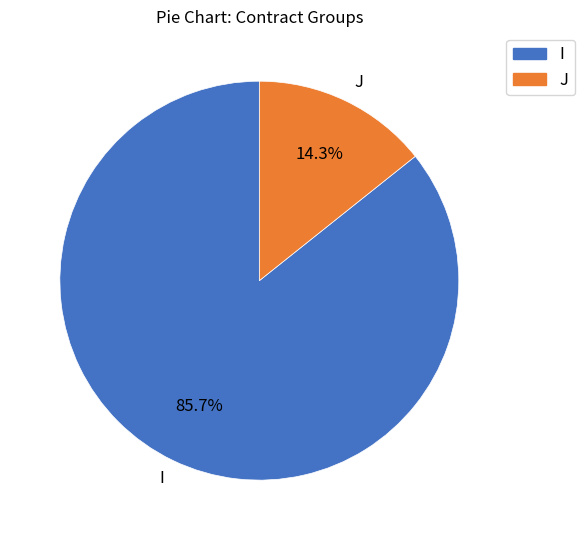

To the nearest percent, what percentage of the pie is J?

14%